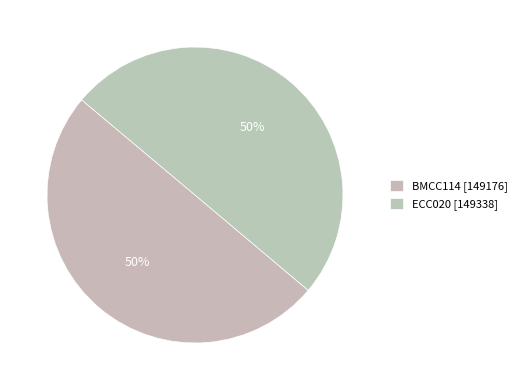

How many segments does this pie chart have?

2